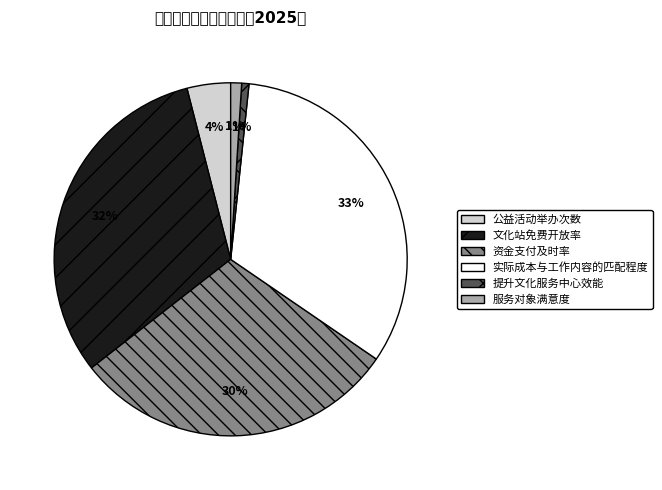

What percentage do 提升文化服务中心效能 and 公益活动举办次数 together represent?

4.7%